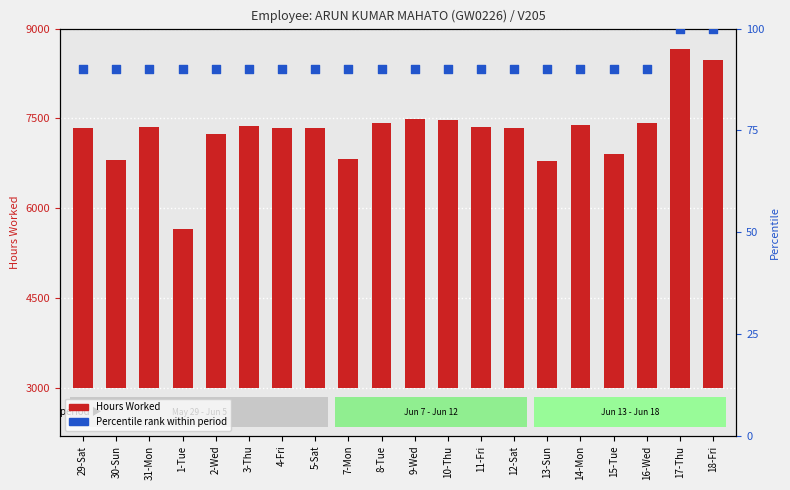

Is the value of Percentile rank within period at 5-Sat greater than the value of Hours Worked at 12-Sat?

No